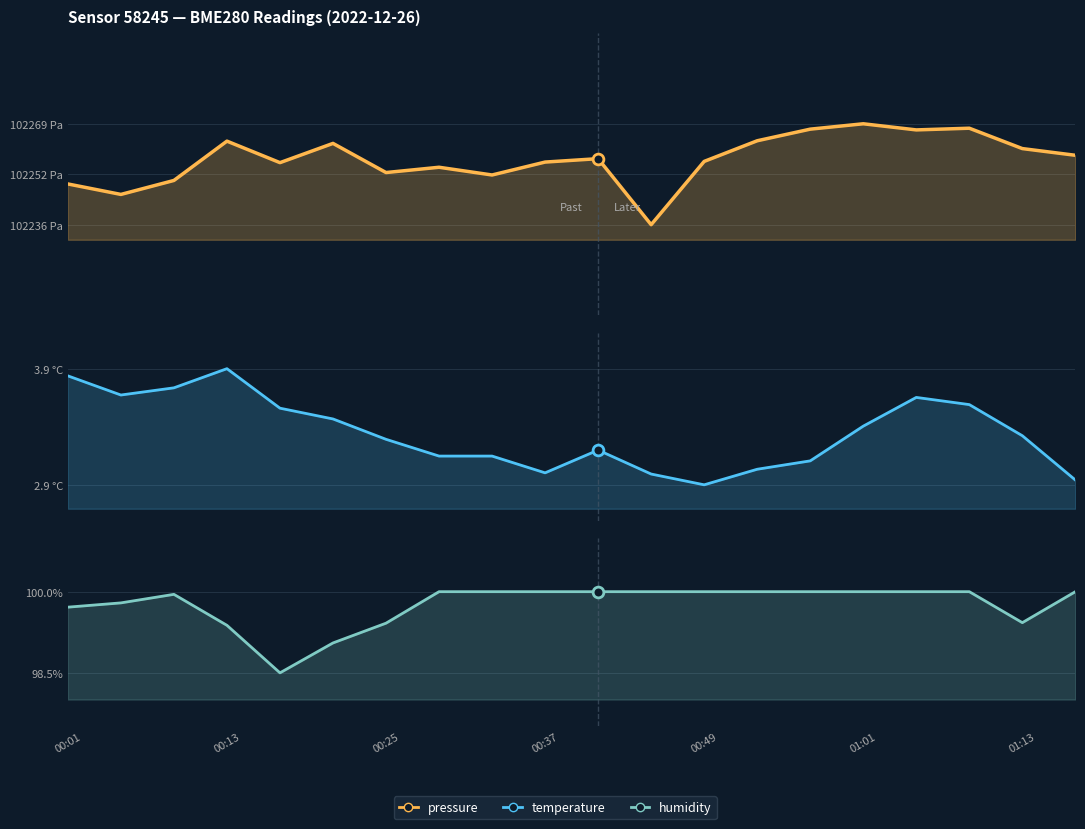

Which series reaches the maximum Y coordinate?

pressure